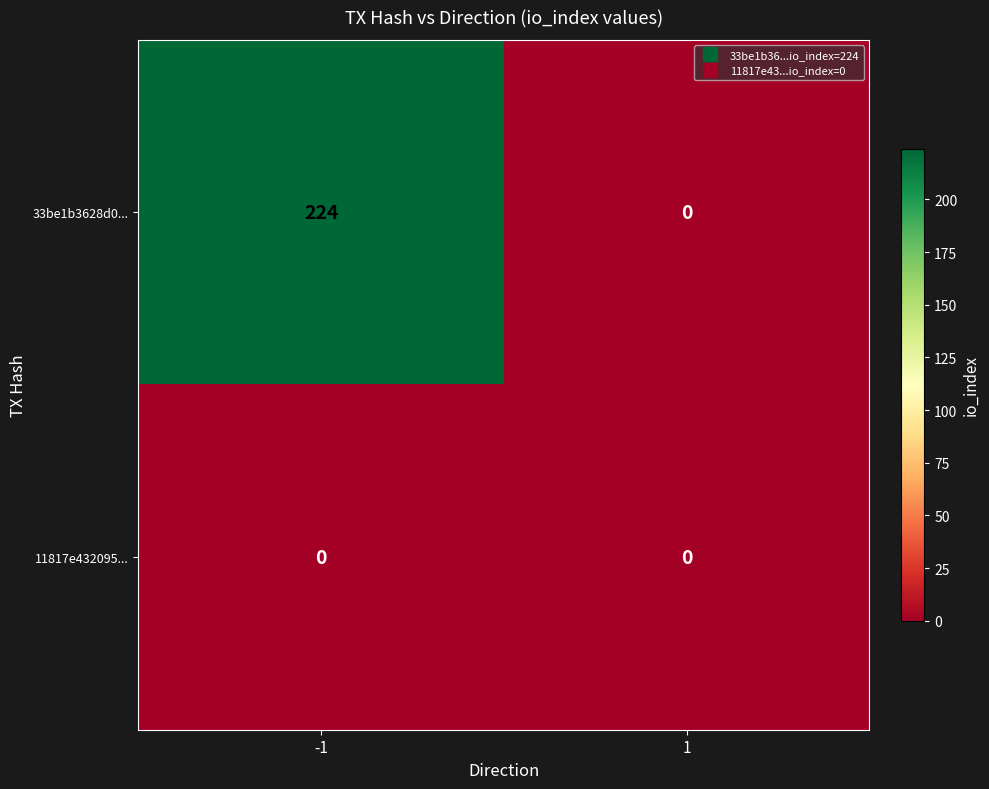

What is the total value across all series at -1?

224